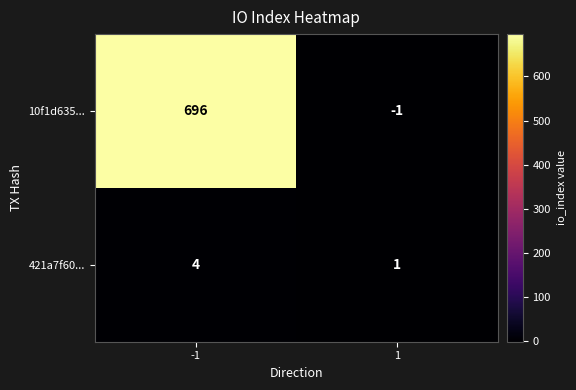

Between -1 and 1, which series saw the biggest shift?

10f1d635...